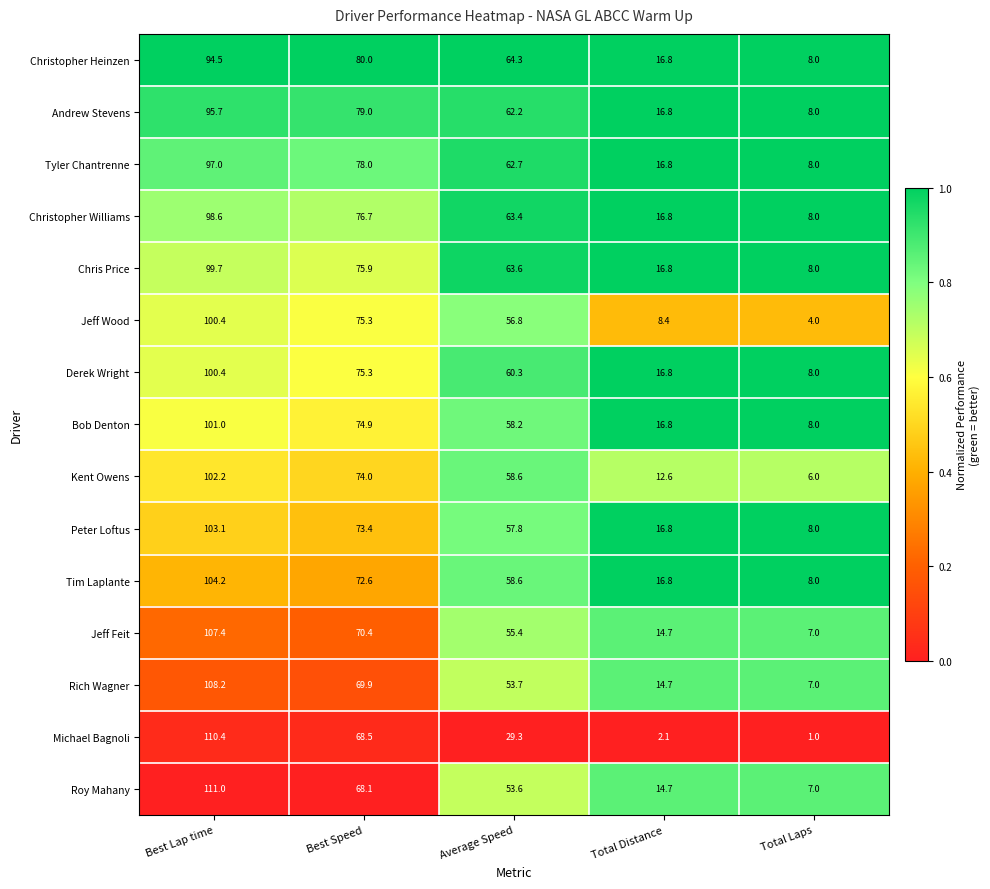

List the labels in order of Roy Mahany value, smallest first.

Total Laps, Total Distance, Average Speed, Best Speed, Best Lap time